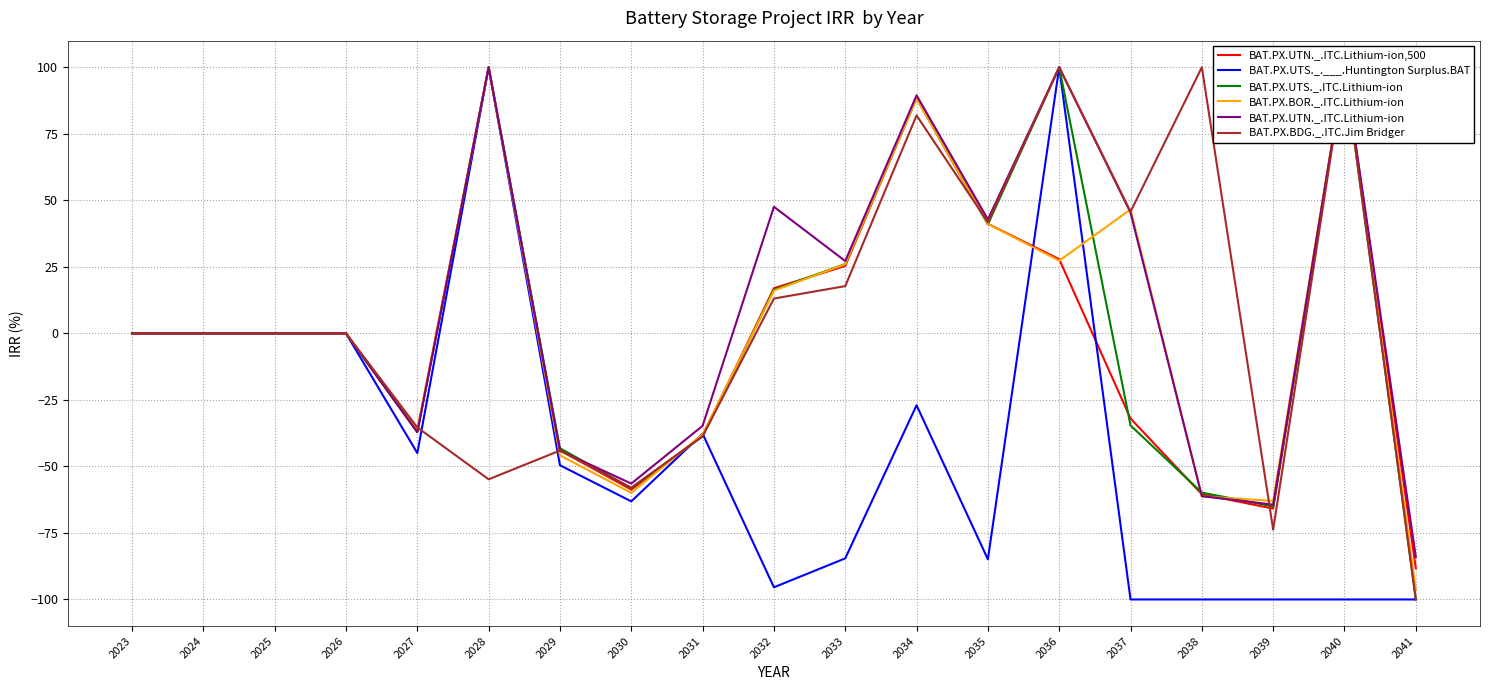

Rank the series by their maximum value, from highest to lowest.

BAT.PX.UTN._.ITC.Lithium-ion,500, BAT.PX.UTS._.___.Huntington Surplus.BAT, BAT.PX.UTS._.ITC.Lithium-ion, BAT.PX.BOR._.ITC.Lithium-ion, BAT.PX.UTN._.ITC.Lithium-ion, BAT.PX.BDG._.ITC.Jim Bridger